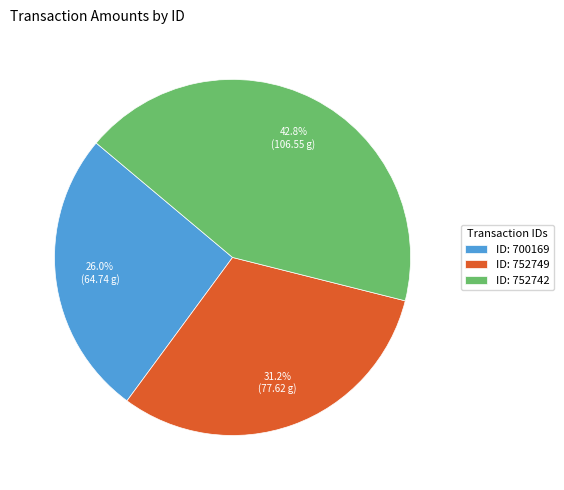

Does ID: 752742 account for over 50% of the chart?

No